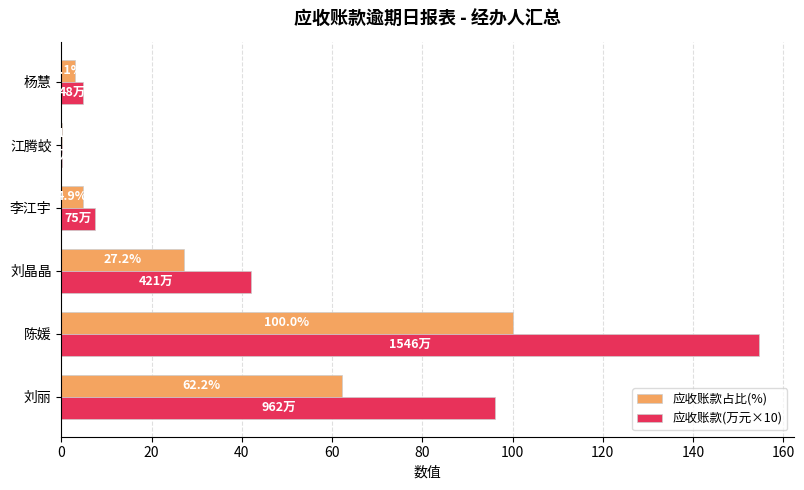

True or false: 应收账款占比(%) has a value of 62.2 at 刘丽.

True